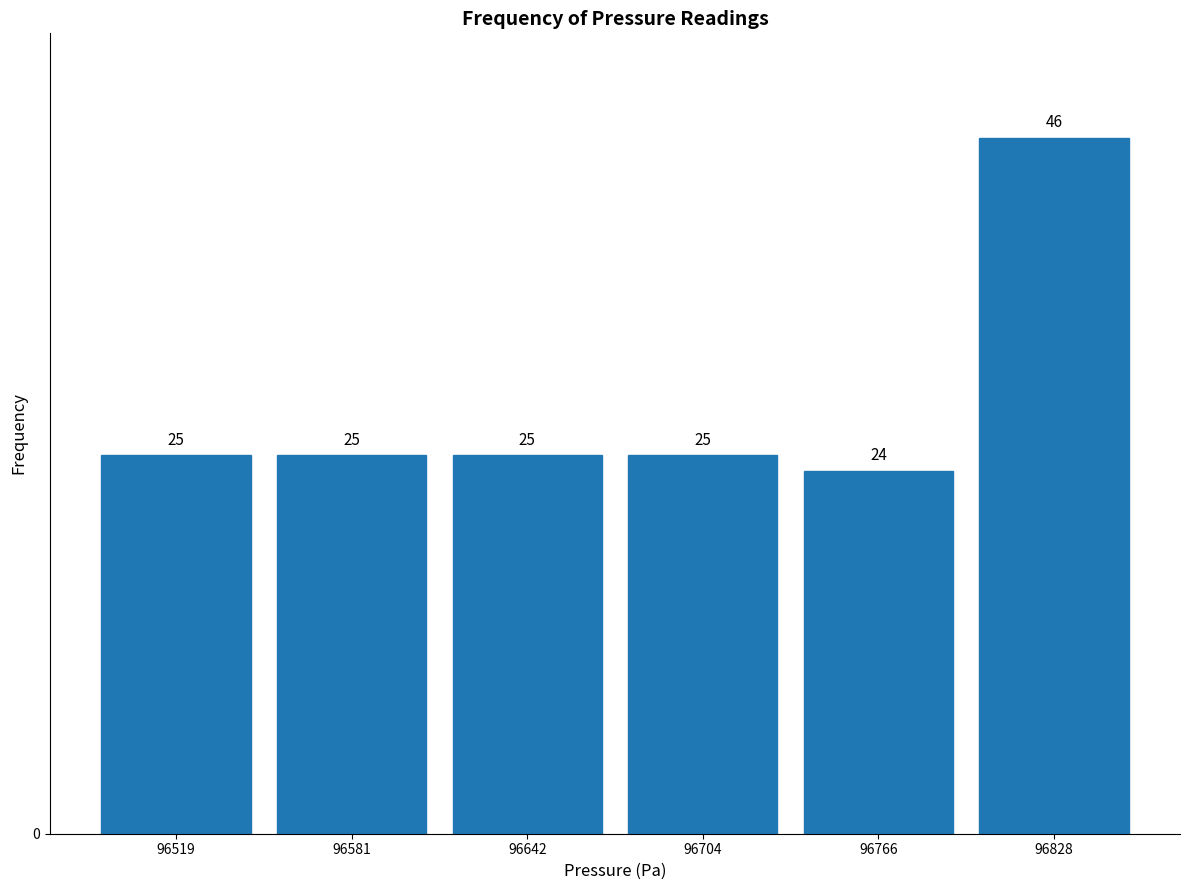

Reading left to right, transcribe this chart: for each bar, give the range it covers on the x-axis and its height. The bar edges are not printed on the chart, so give them approximately, as read against the axis.

96490 to 96550: 25
96550 to 96610: 25
96610 to 96670: 25
96670 to 96740: 25
96740 to 96800: 24
96800 to 96860: 46